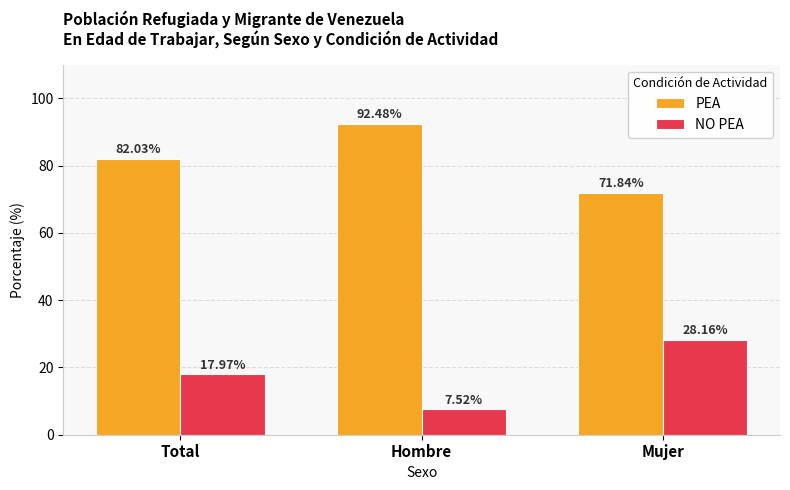

What is the spread (max minus min) of values at Hombre?

85.0